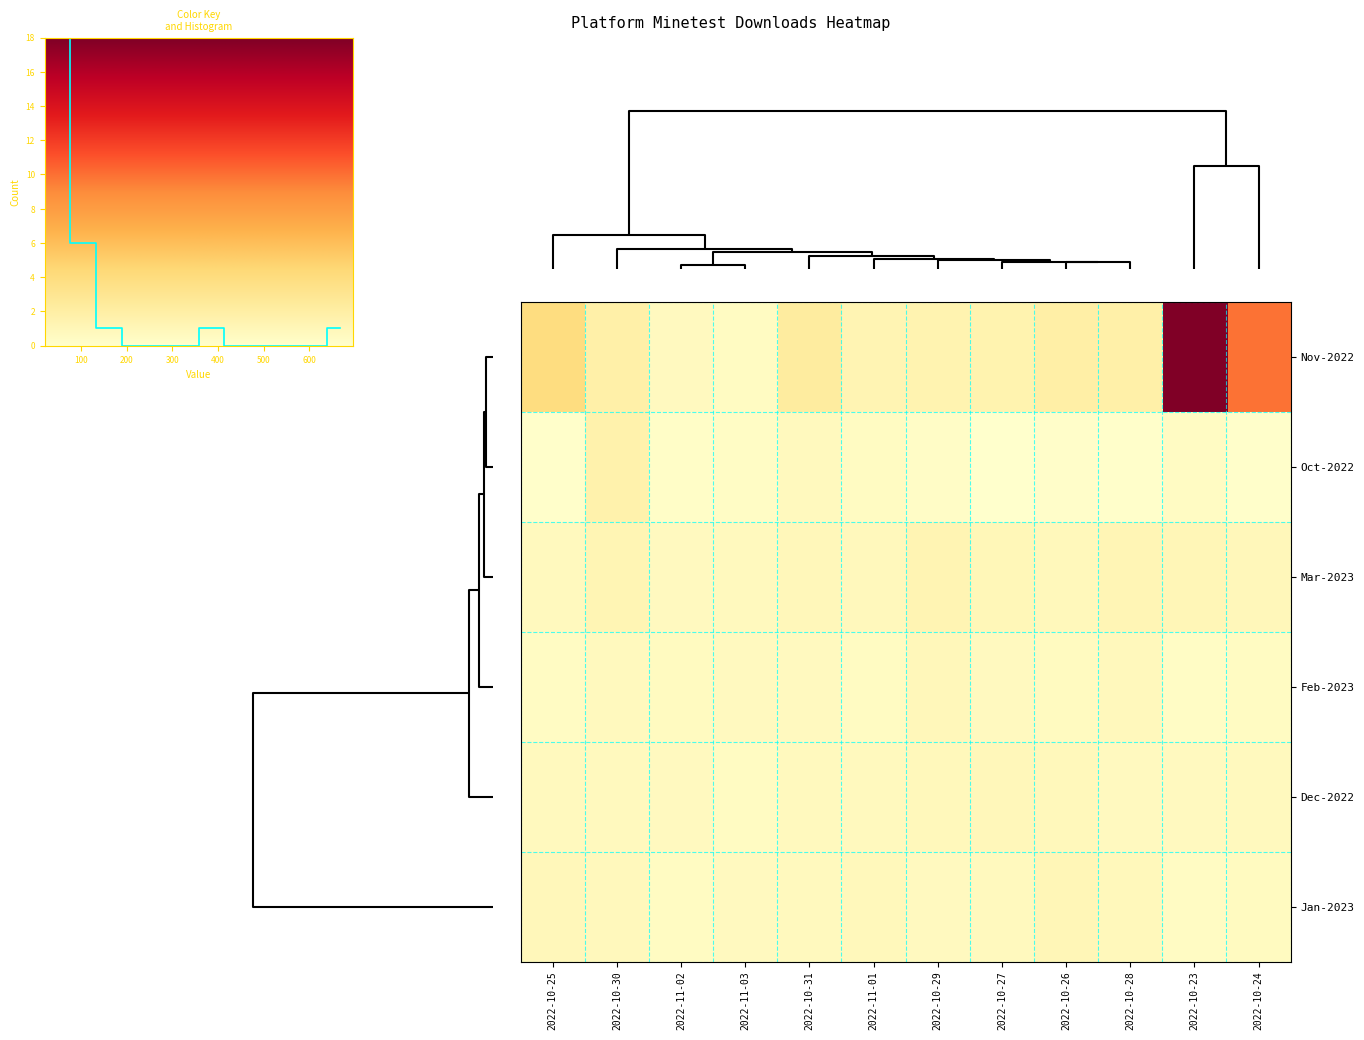

How many distinct data groups are displayed?

6